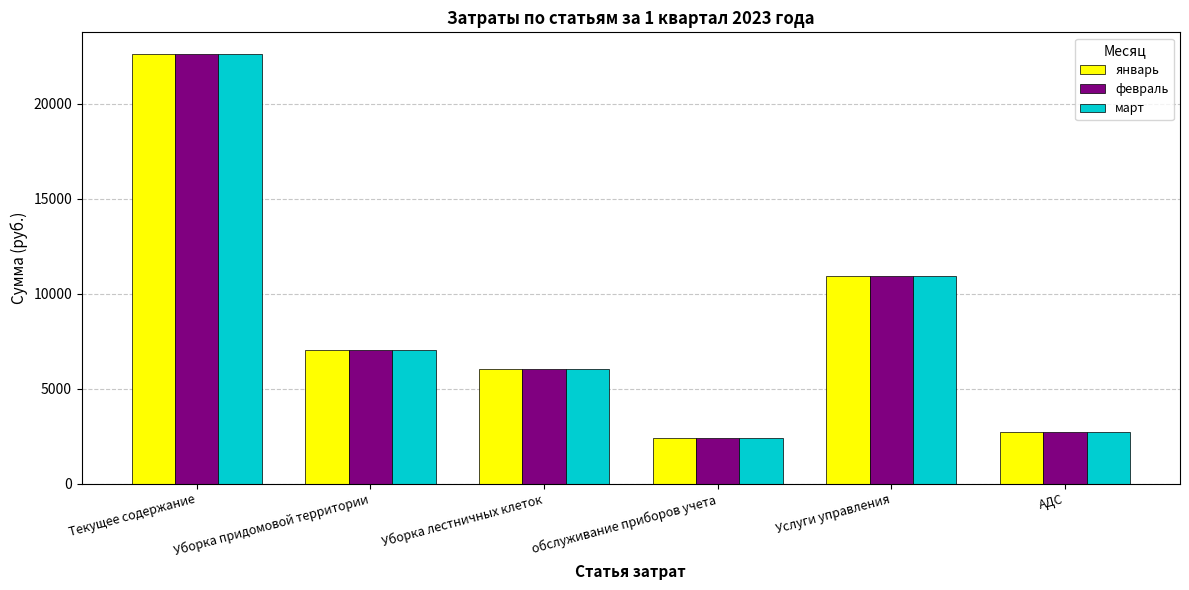

At how many categories does at least one series exceed 17058?

1